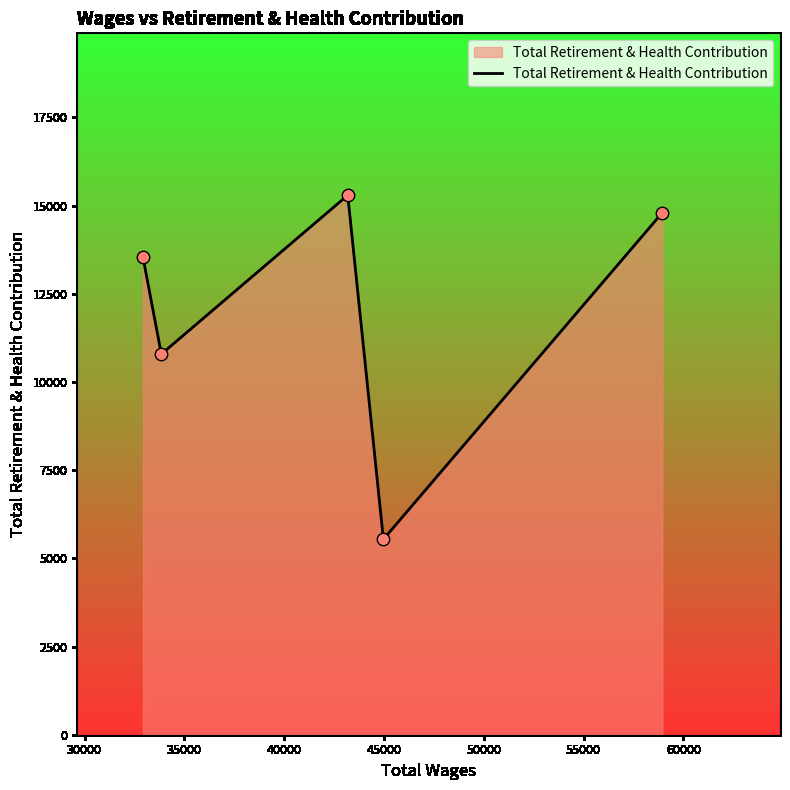

What is the maximum value shown in the chart?

15293